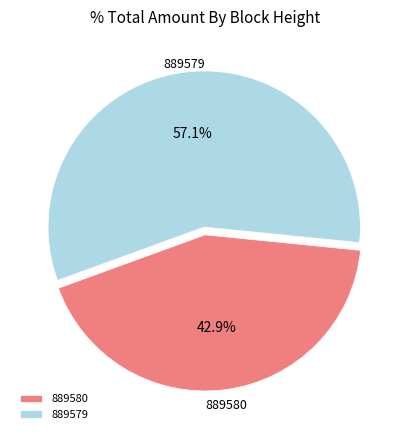

True or false: 889580 accounts for 43% of the total.

True